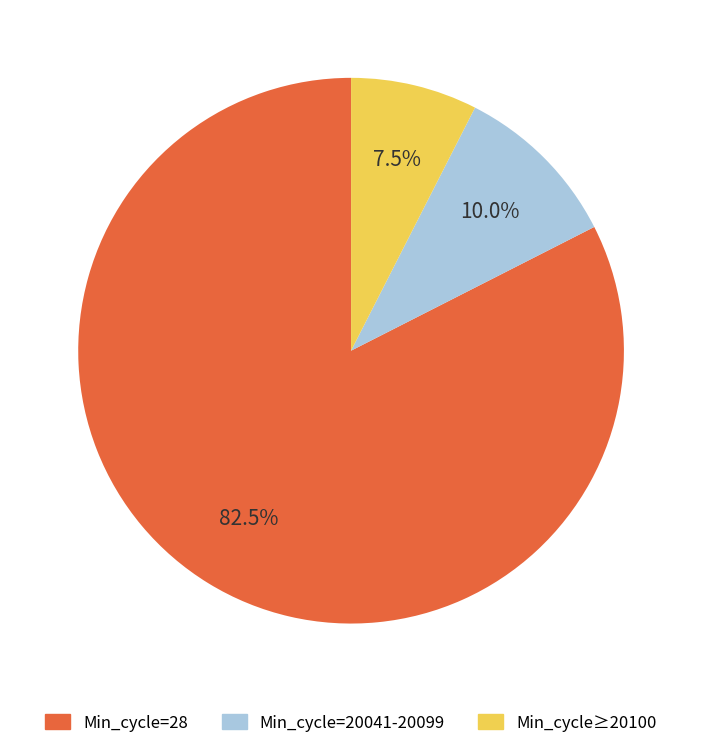

Does any single category account for the majority?

Yes